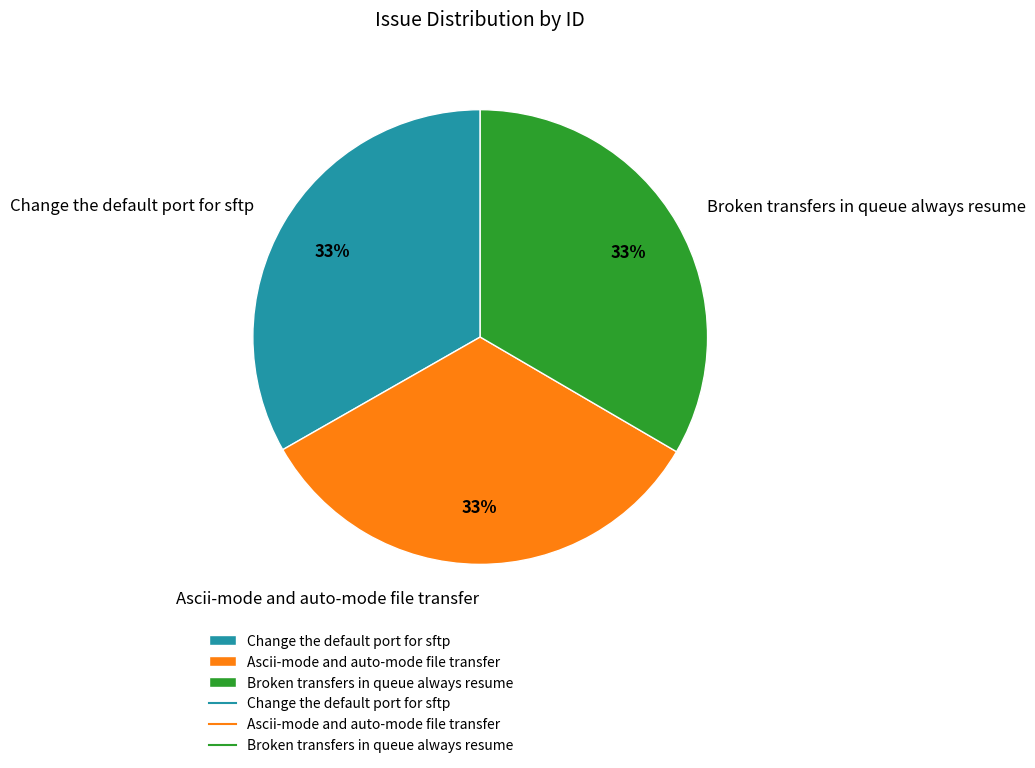

To the nearest percent, what percentage of the pie is Change the default port for sftp?

33%